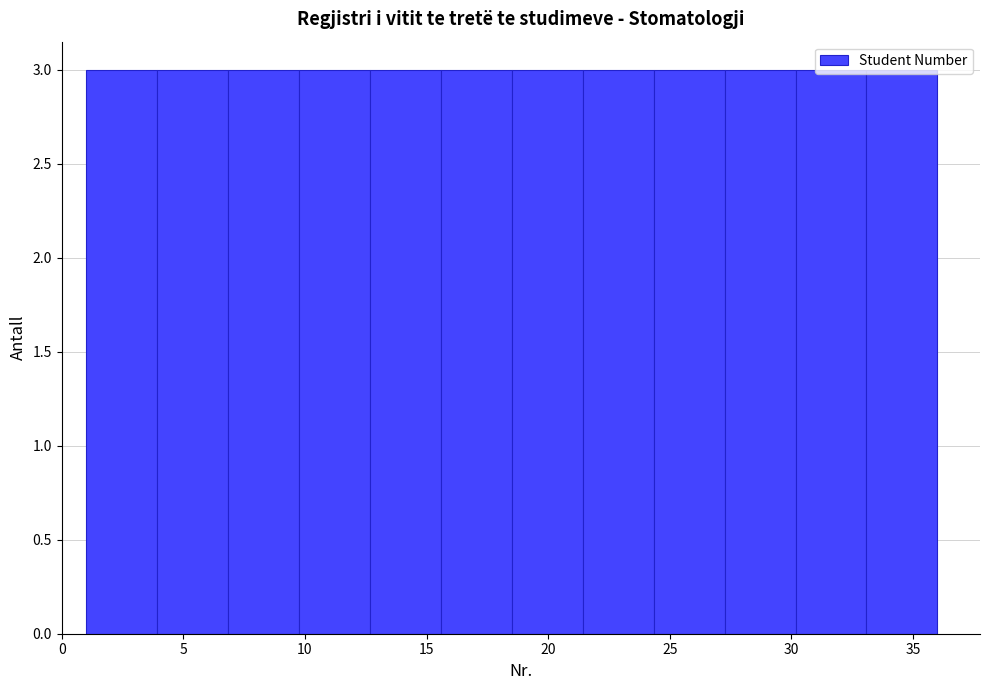

What is the height of the bar covering 27.5 to 30.0 on the x-axis? Neither the bar edges nor the heights are printed on the chart, so give them approximately, as read against the axes.

3